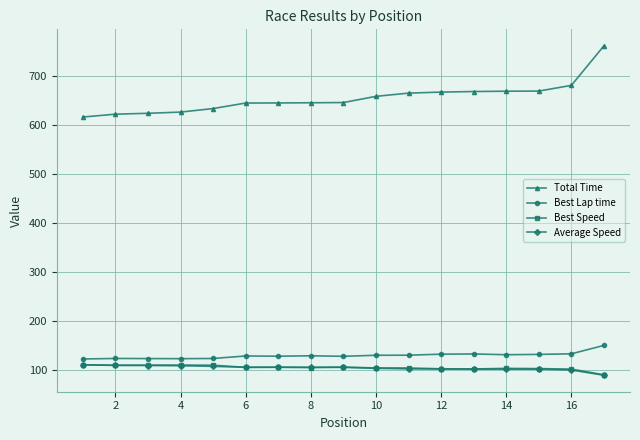

Which series has the largest total across all categories?

Total Time